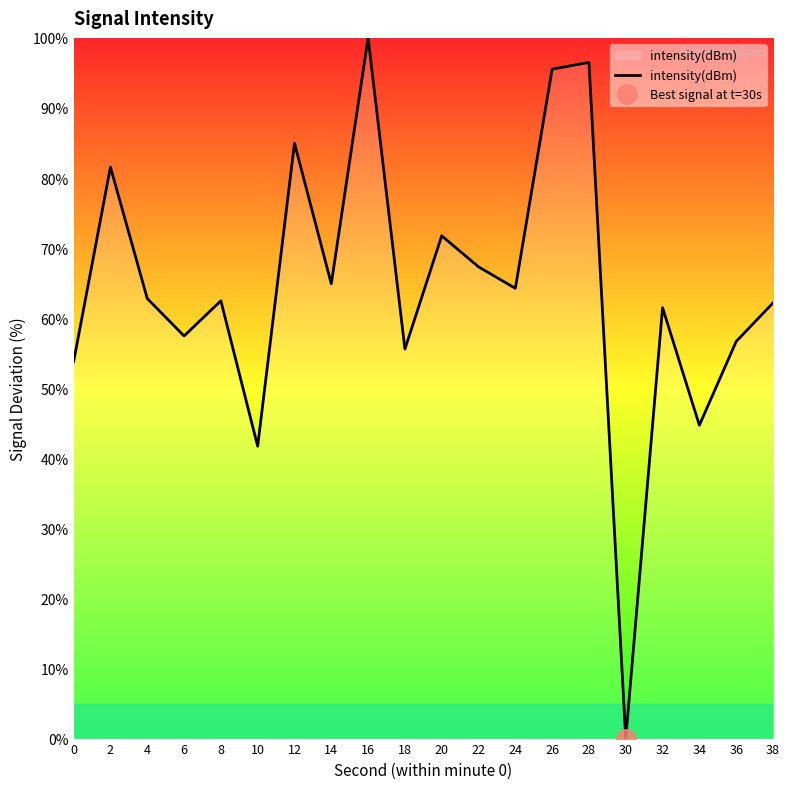

Count the number of data series in this chart.

1